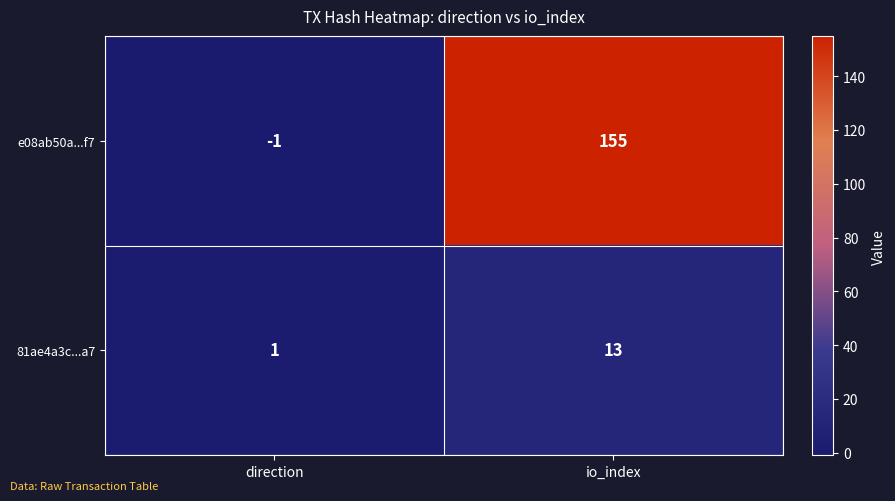

The e08ab50a...f7 series shows 155 at io_index. True or false?

True